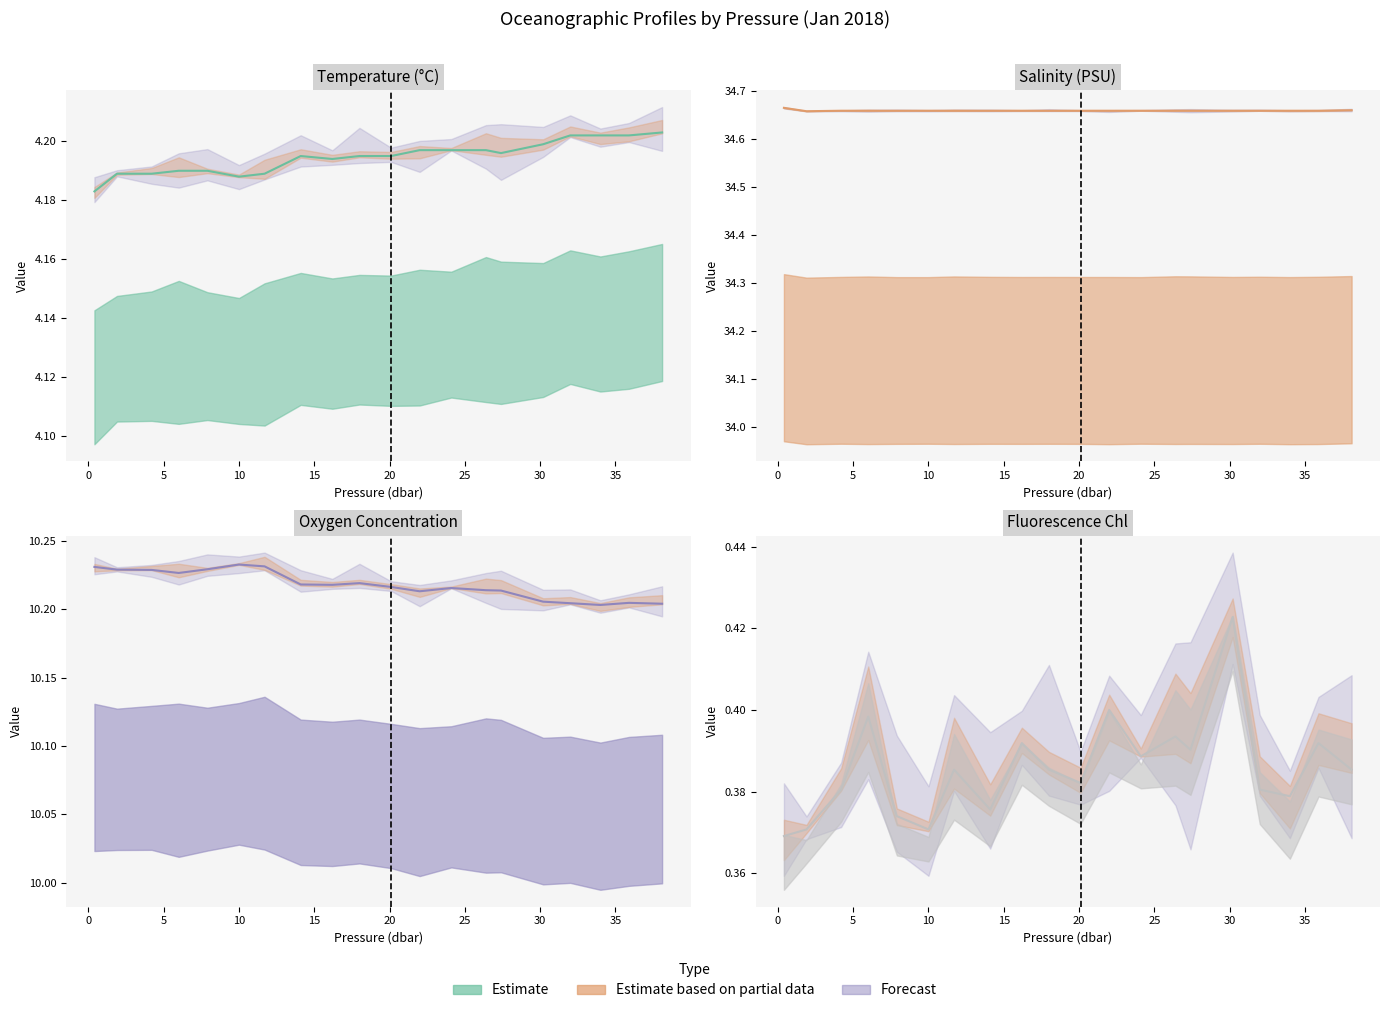

What position from the right is 11.7?

14